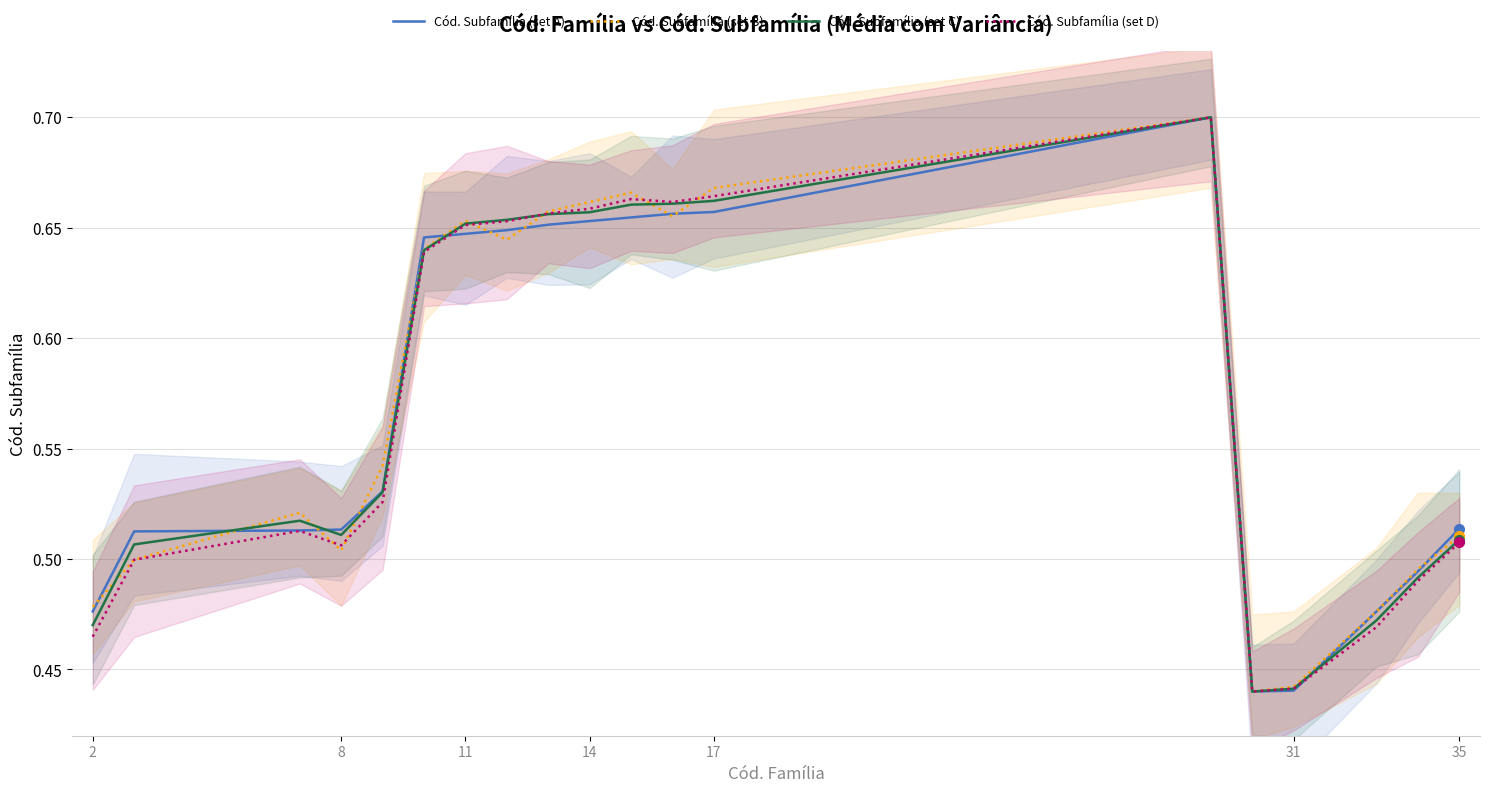

Count the Cód. Subfamília (set B) values in the range 0 to 1.

19